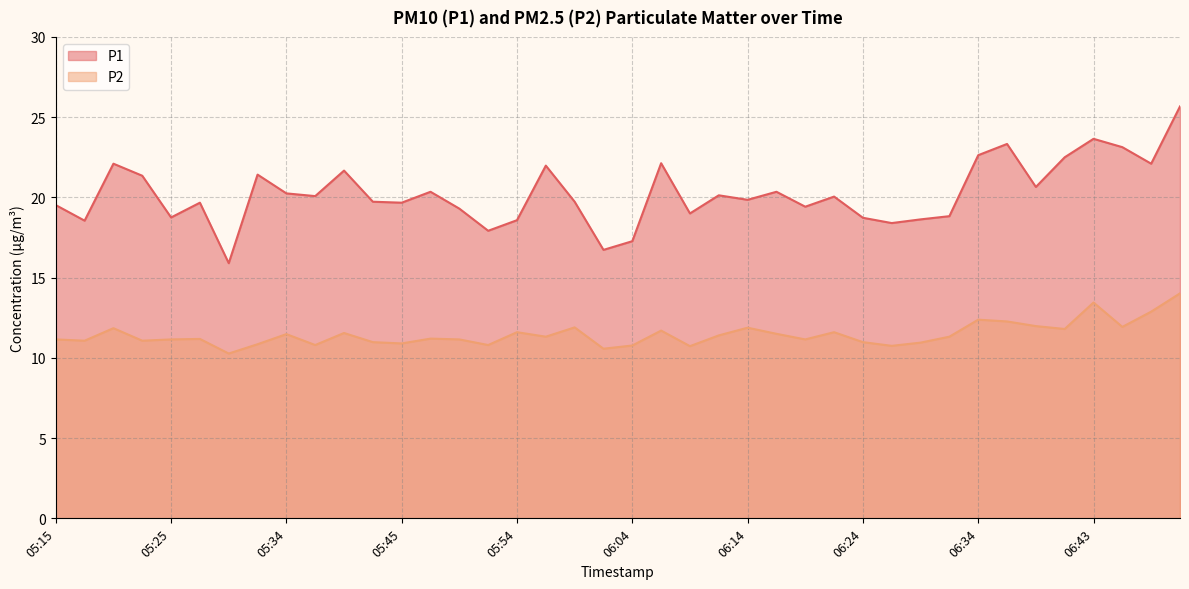

What is the sum of all P2 values?

458.3